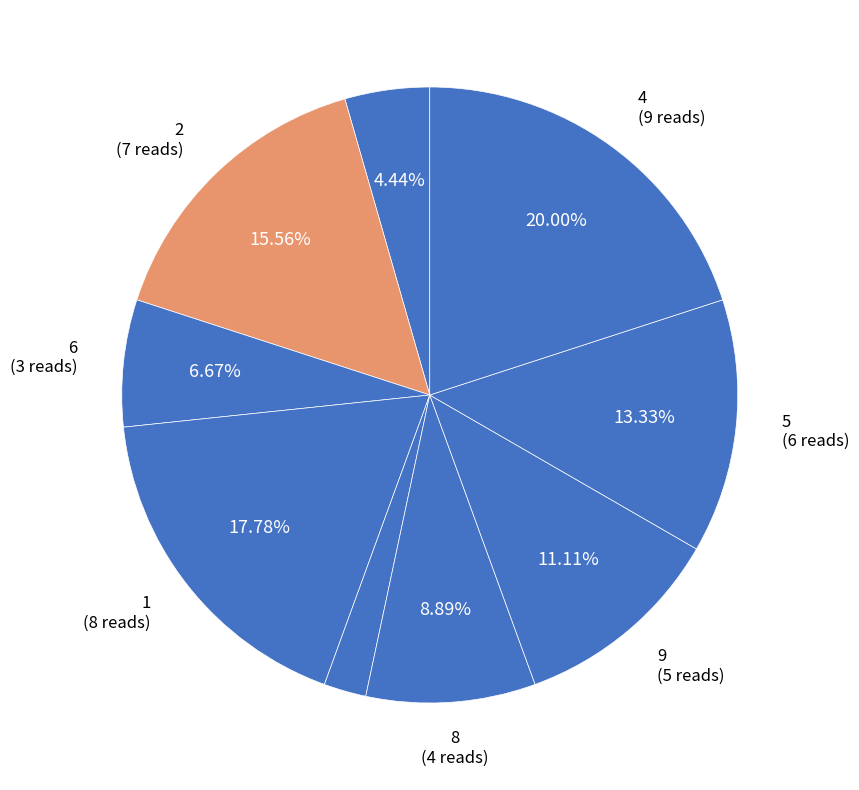

How many segments does this pie chart have?

9